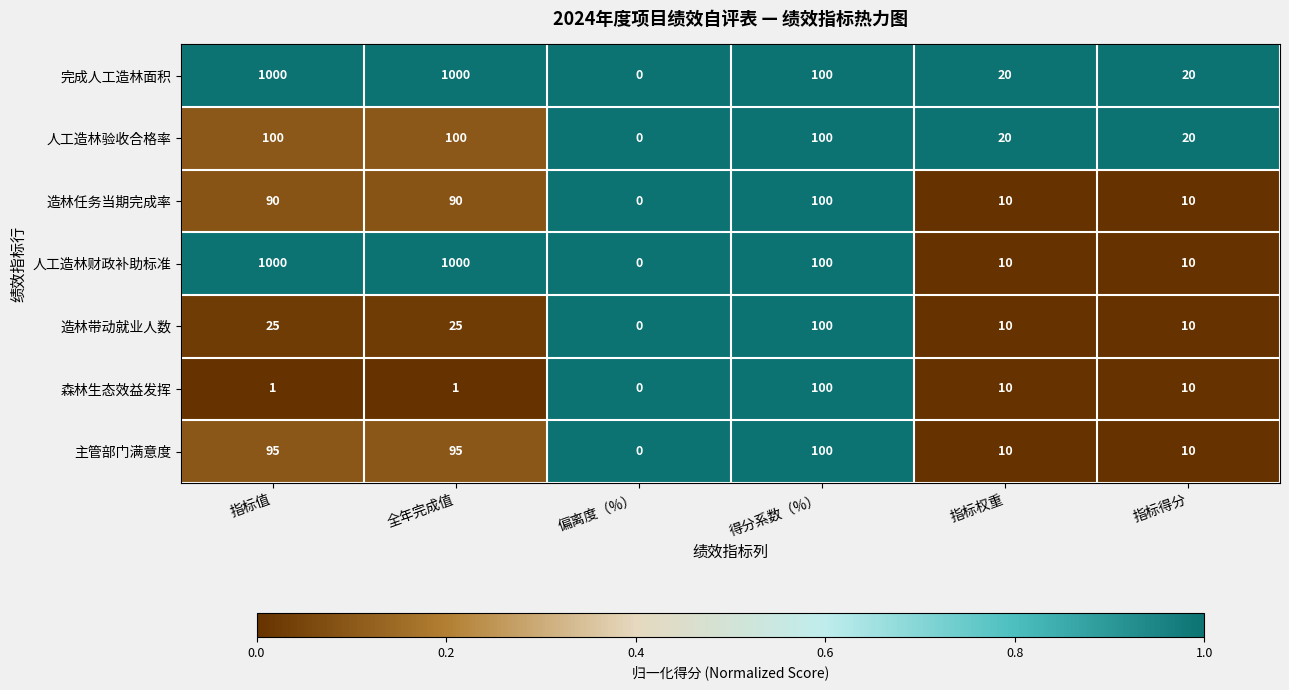

The value of 主管部门满意度 at 得分系数（%） is 100. True or false?

True